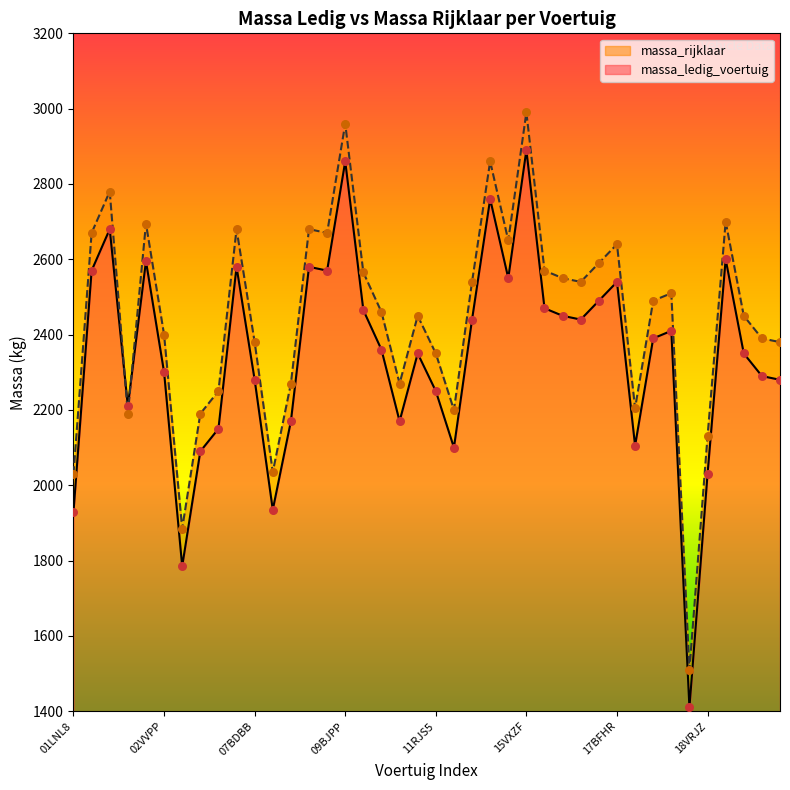

What is the total value across all series at 17BFHR?

5180